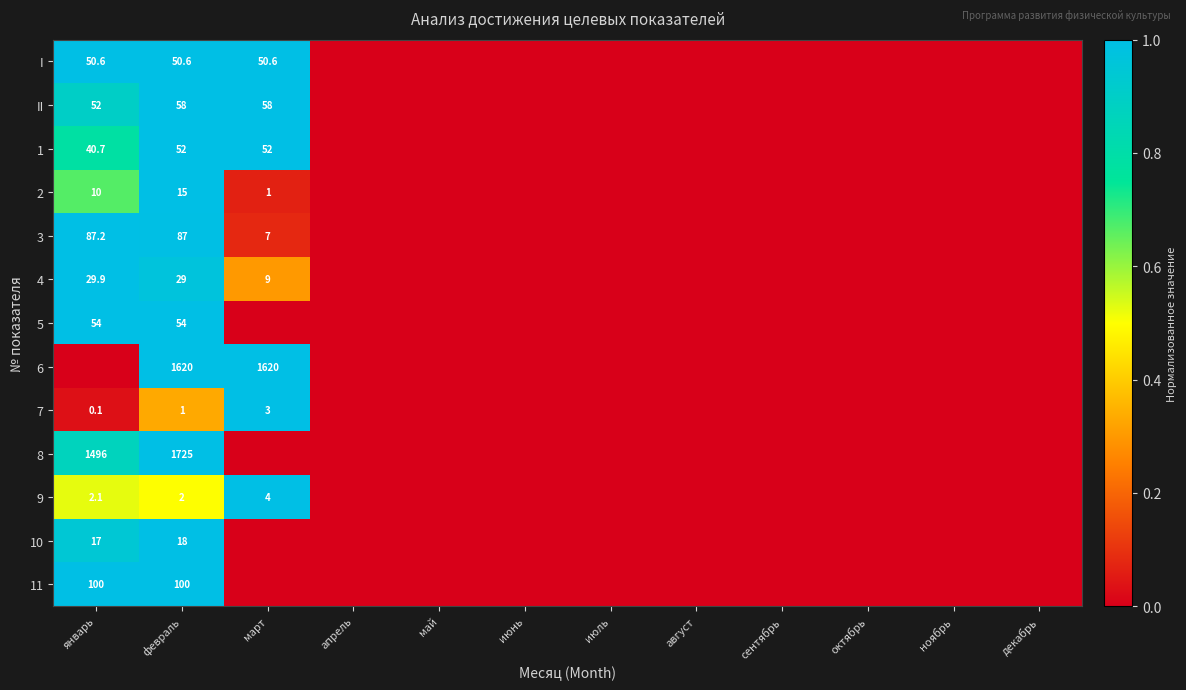

What is the total value across all series at февраль?

3811.6